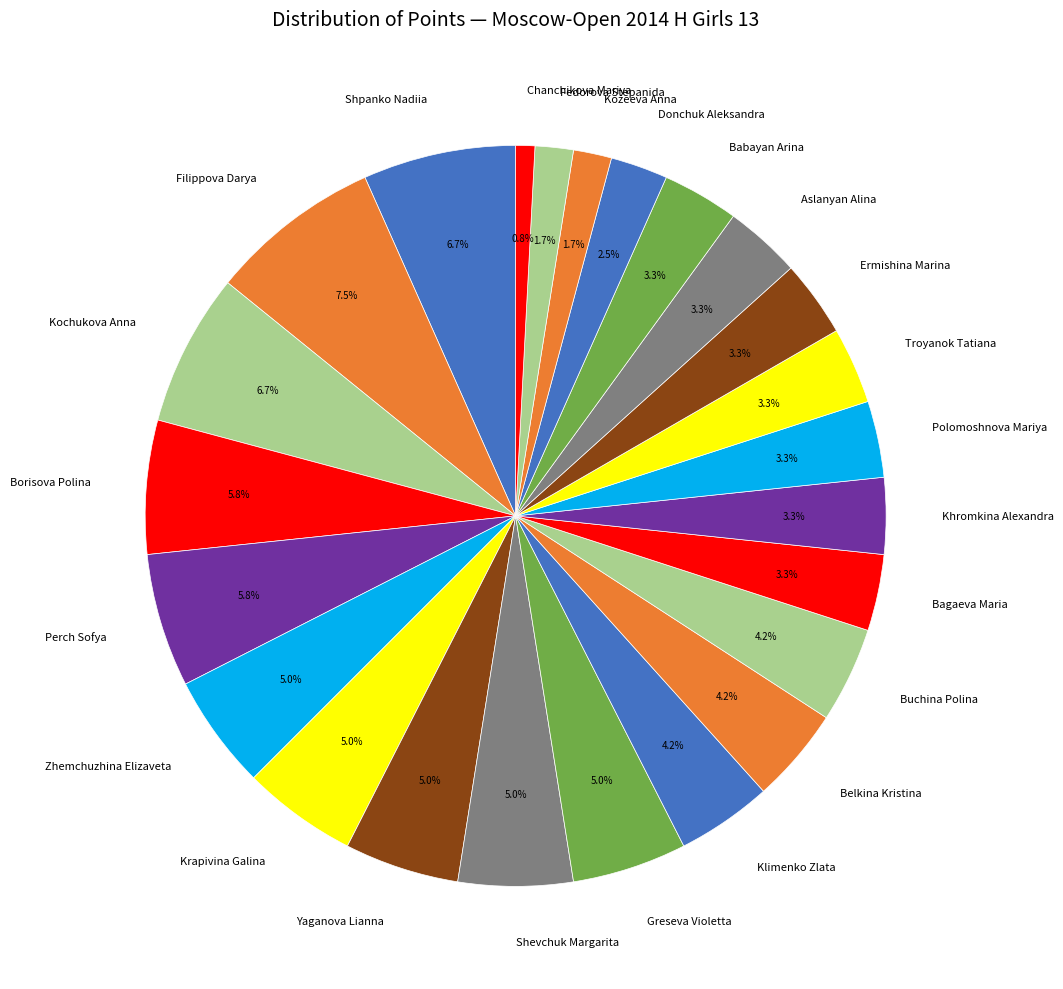

Does Buchina Polina represent more than half of the total?

No